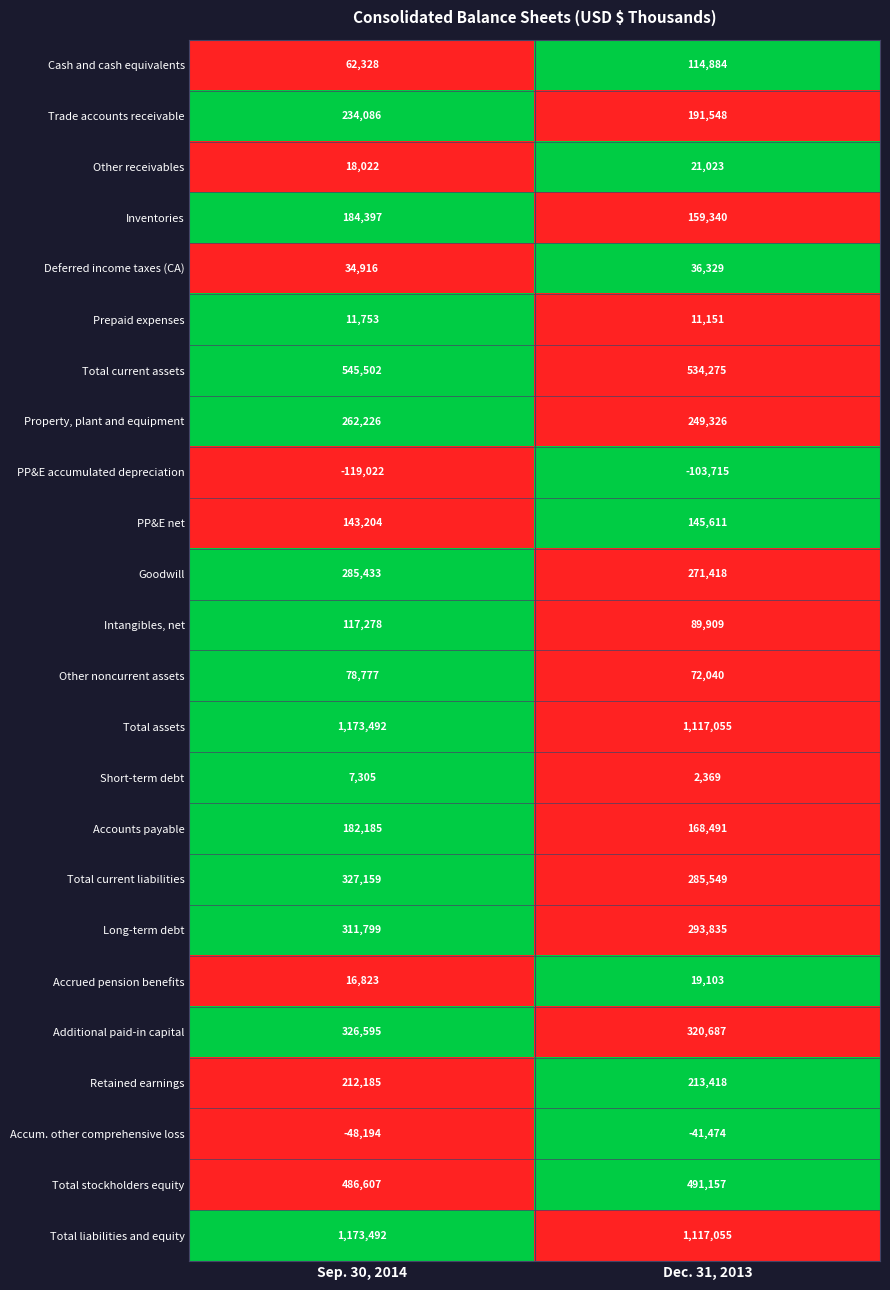

At which label is Accrued pension benefits closest to 17963?

Sep. 30, 2014